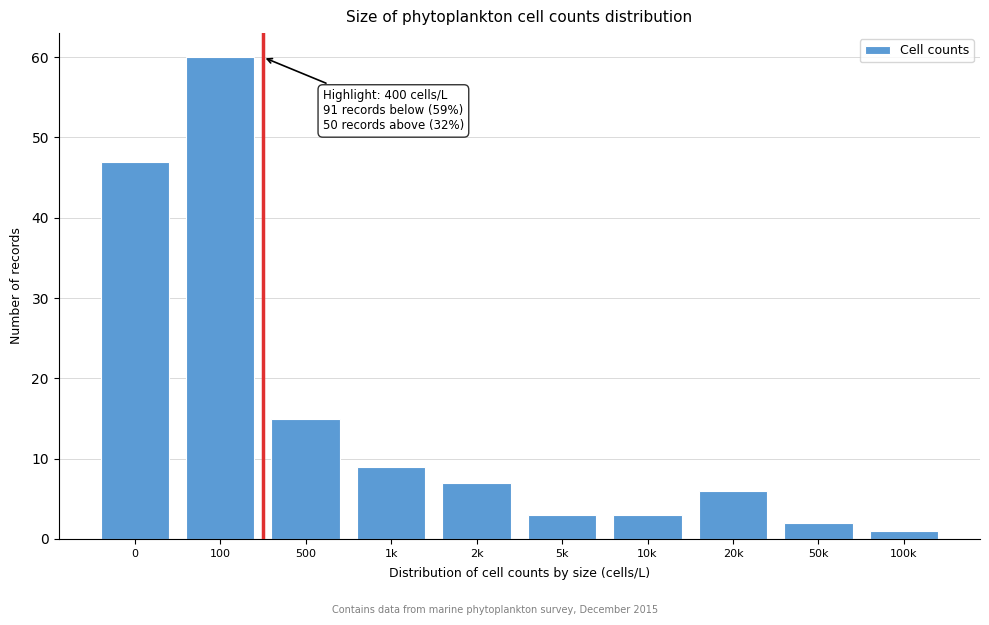

Reading left to right, transcribe all the data shown in this chart.

47	60	15	9	7	3	3	6	2	1